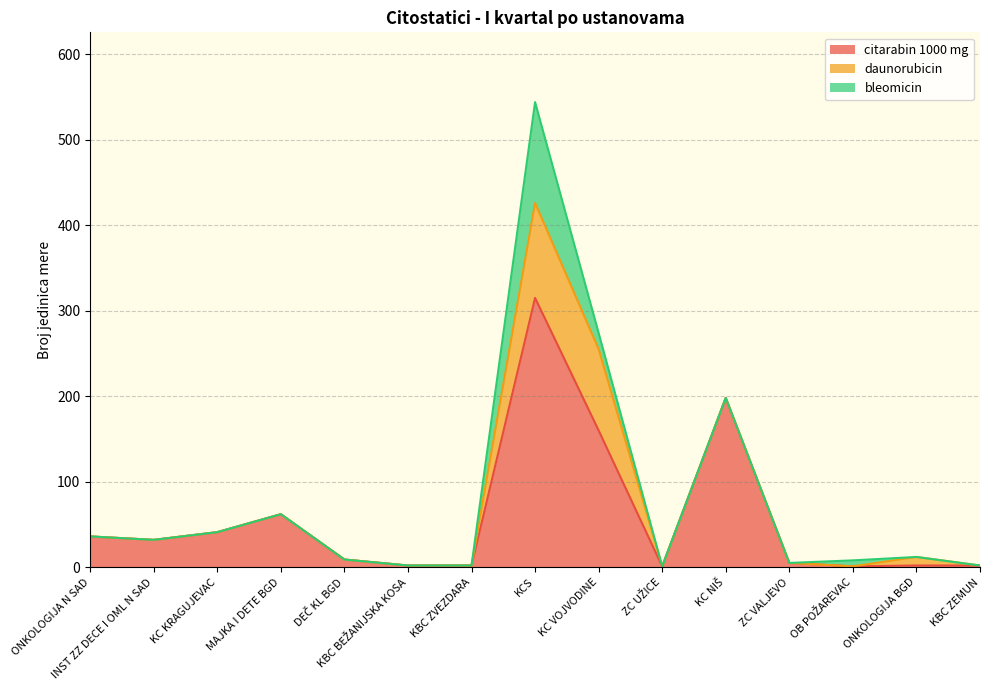

What position from the left is DEČ KL BGD?

5